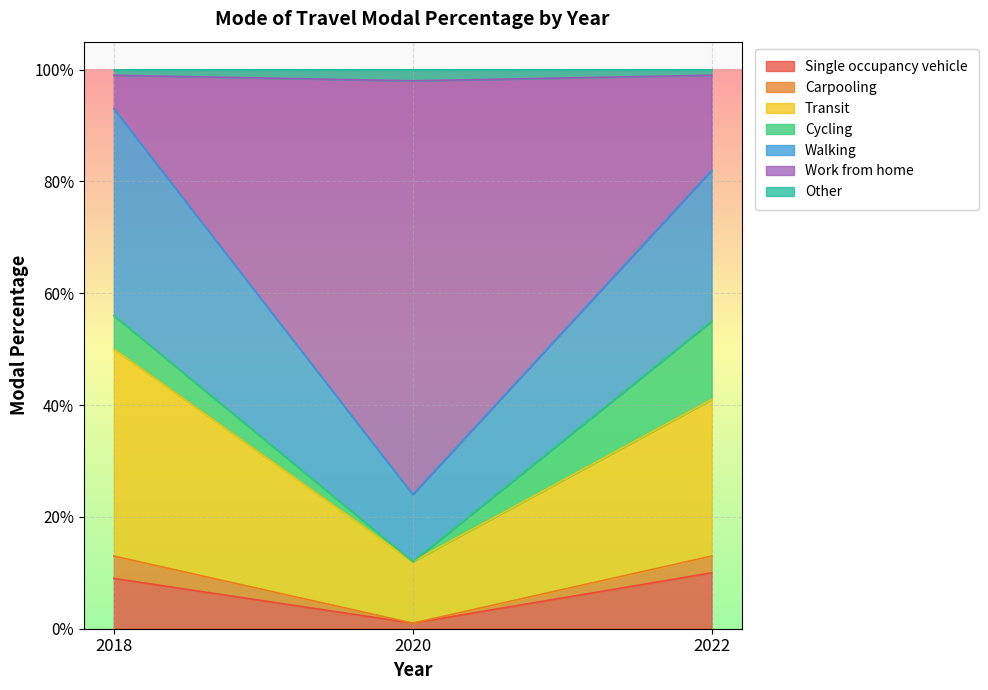

Is it true that Work from home equals 0.2 at 2018?

False